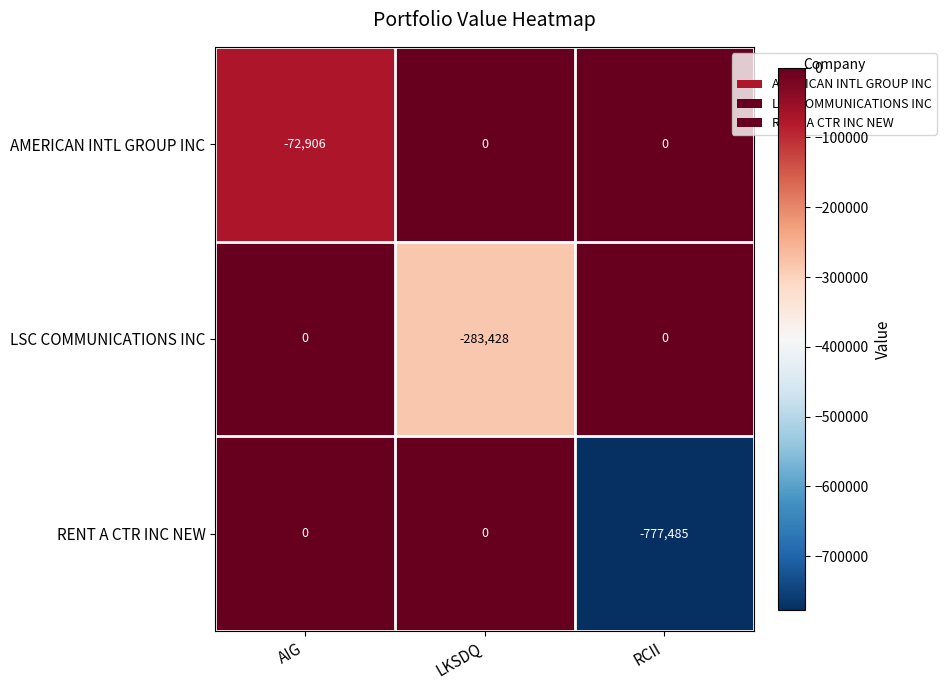

What is the spread (max minus min) of values at RCII?

777485